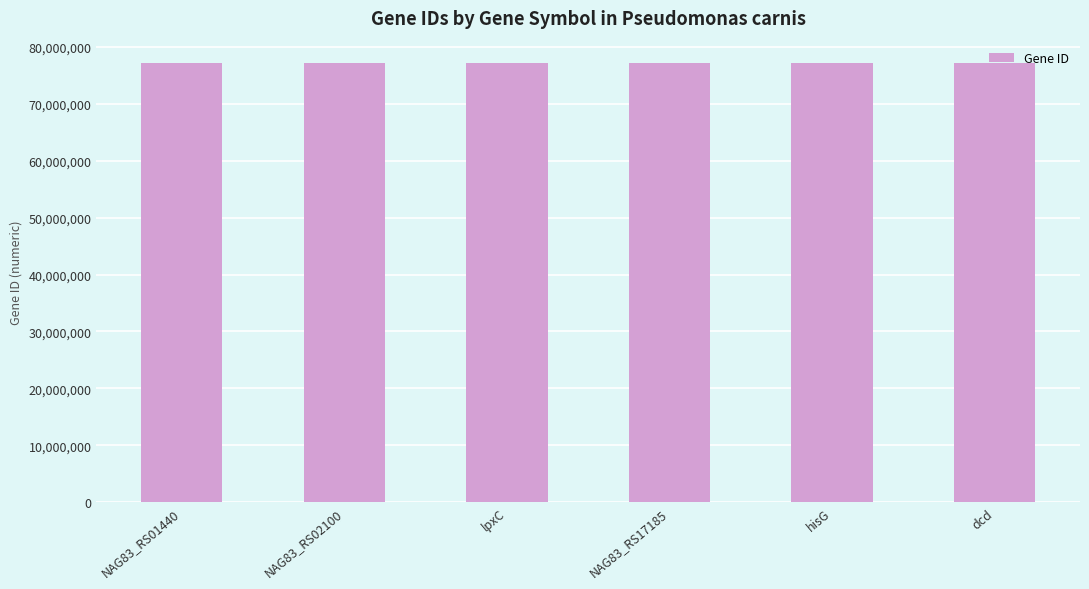

What is the ratio of the value at lpxC to the value at NAG83_RS01440?

1.0